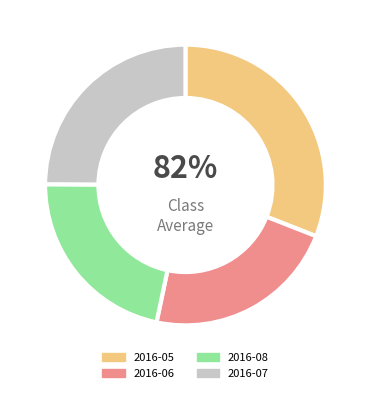

To the nearest percent, what is the average slice percentage?

25%